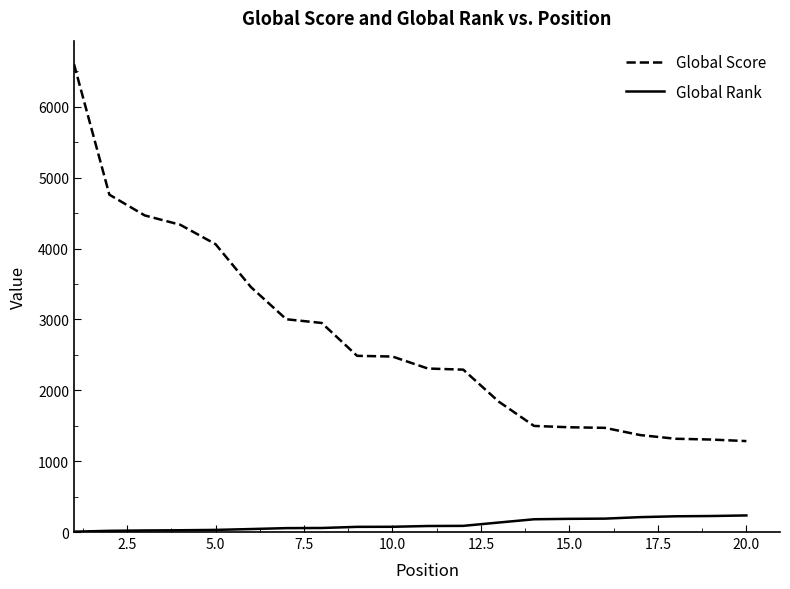

Which series has the widest spread of values?

Global Score